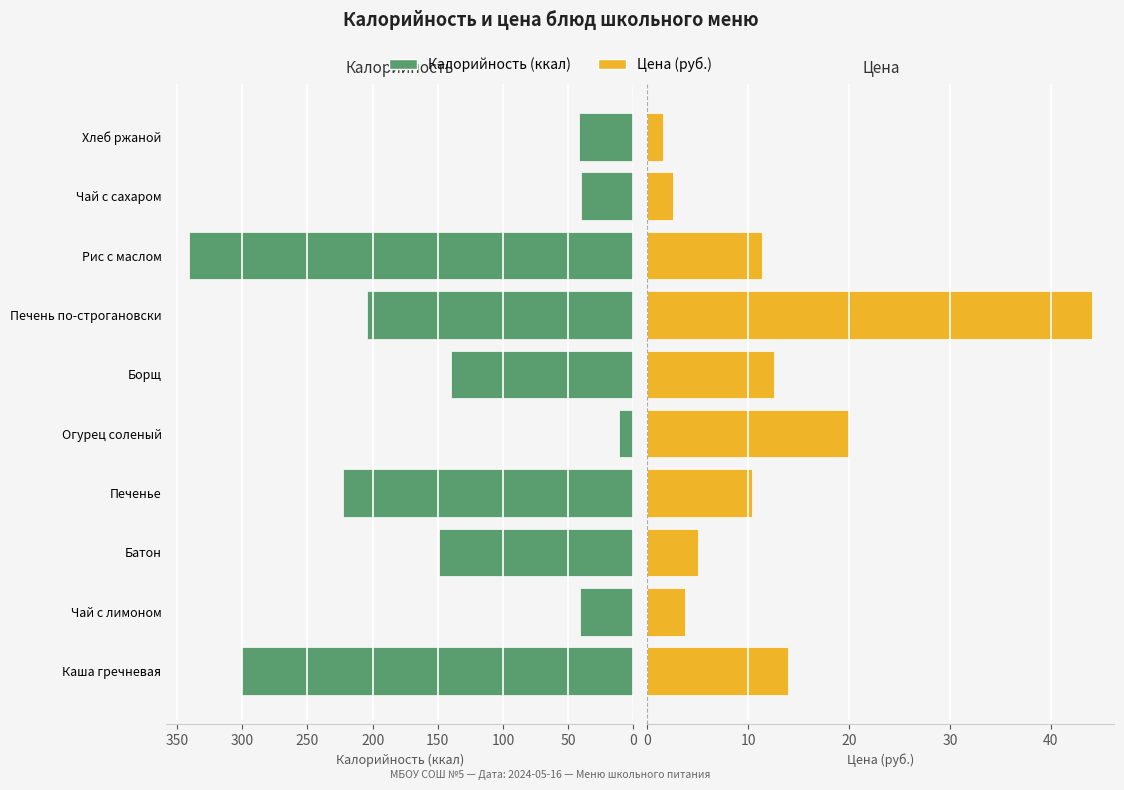

What is the minimum value for Цена?

1.5